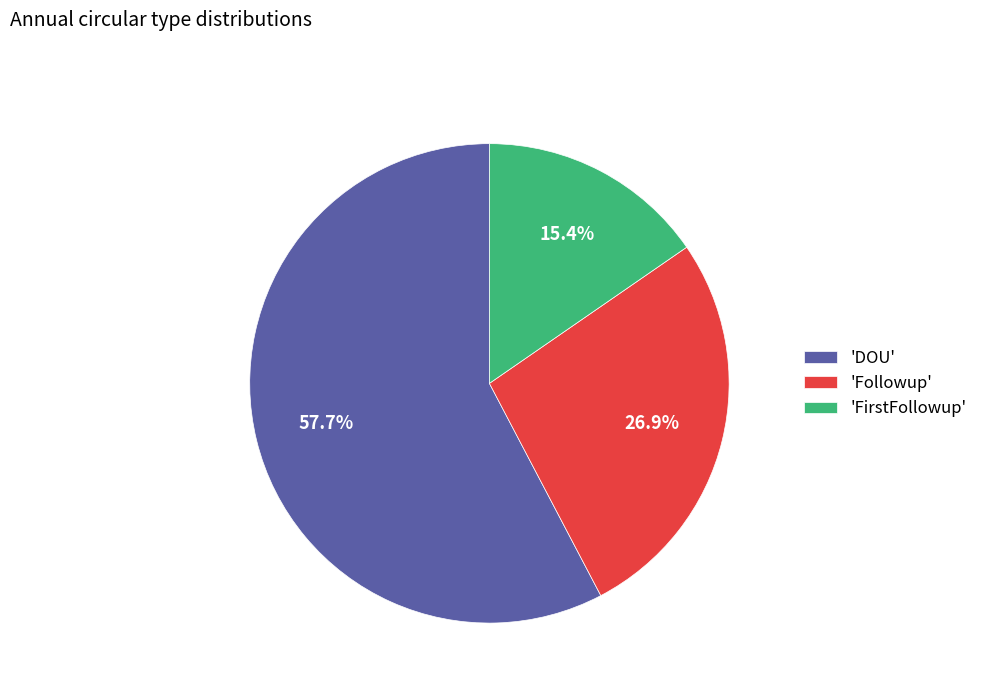

Does 'Followup' represent more than half of the total?

No